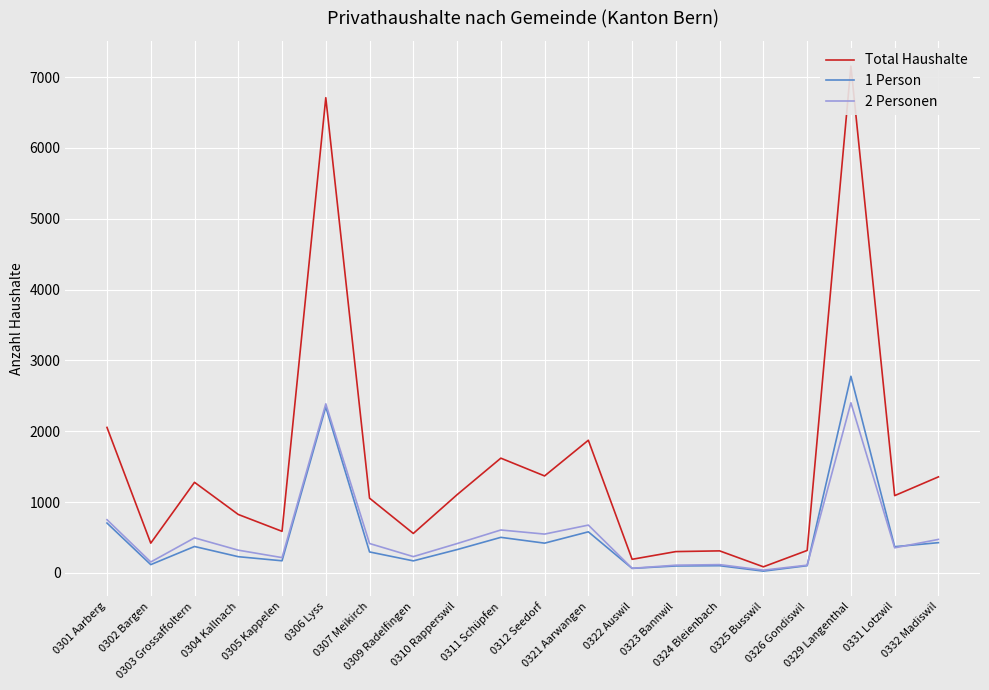

At which category is the sum across all series the highest?

0329 Langenthal